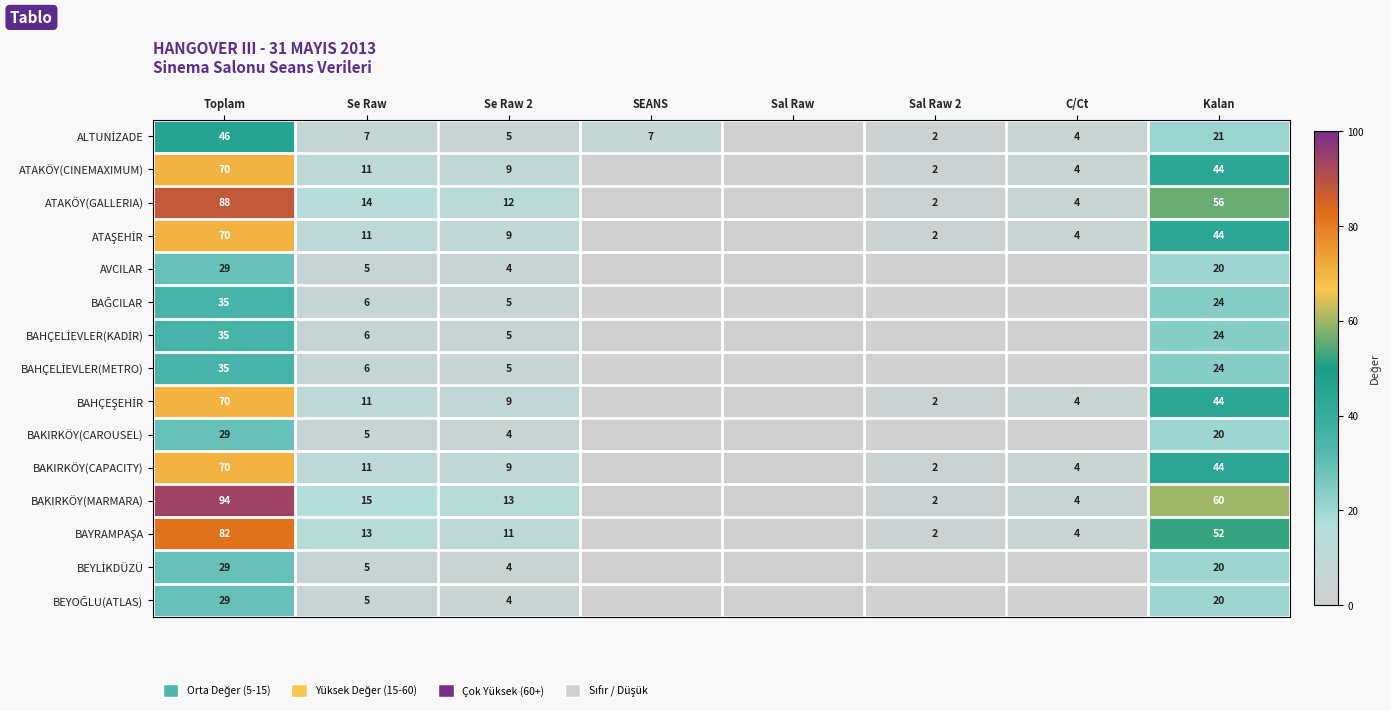

What is the spread (max minus min) of values at Kalan?

40